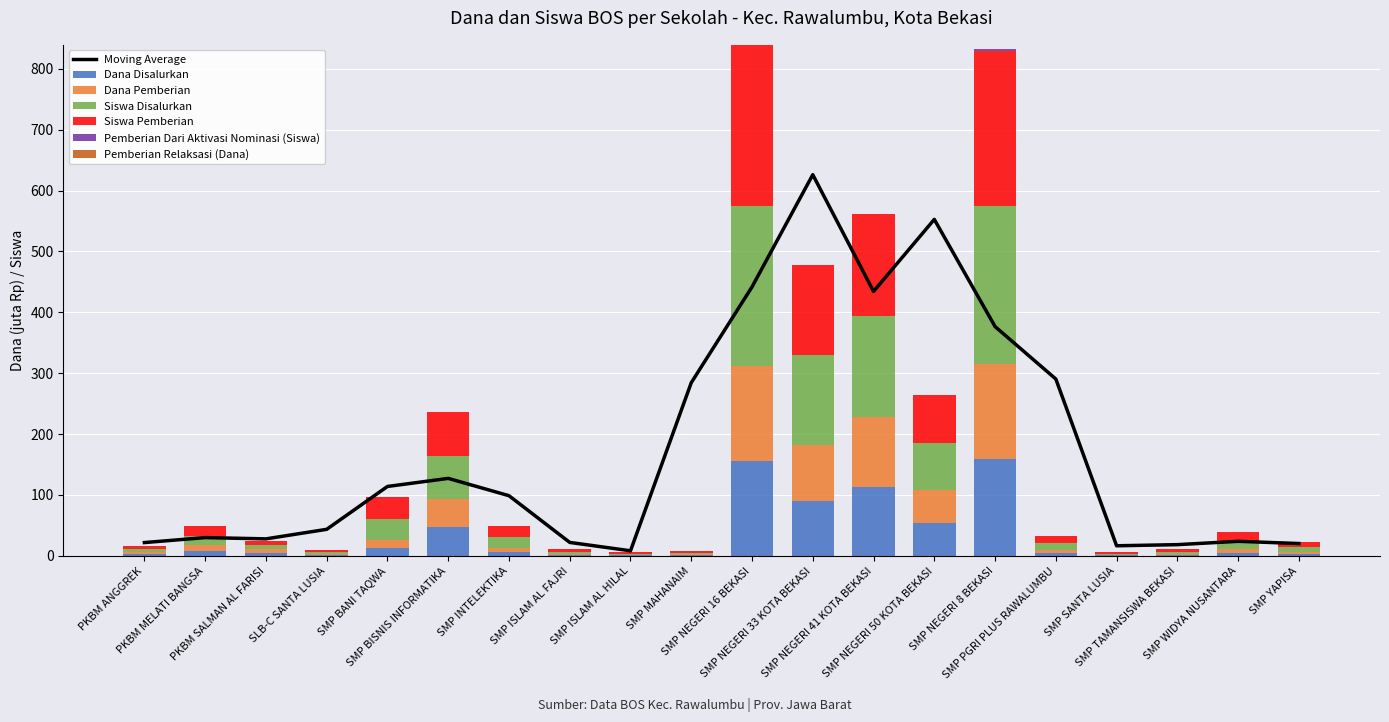

How many bars are there in total?

120